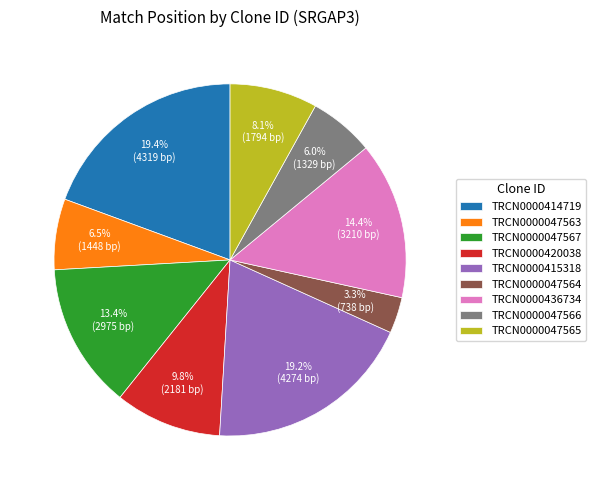

The TRCN0000047565 slice represents 8% of the pie. True or false?

True